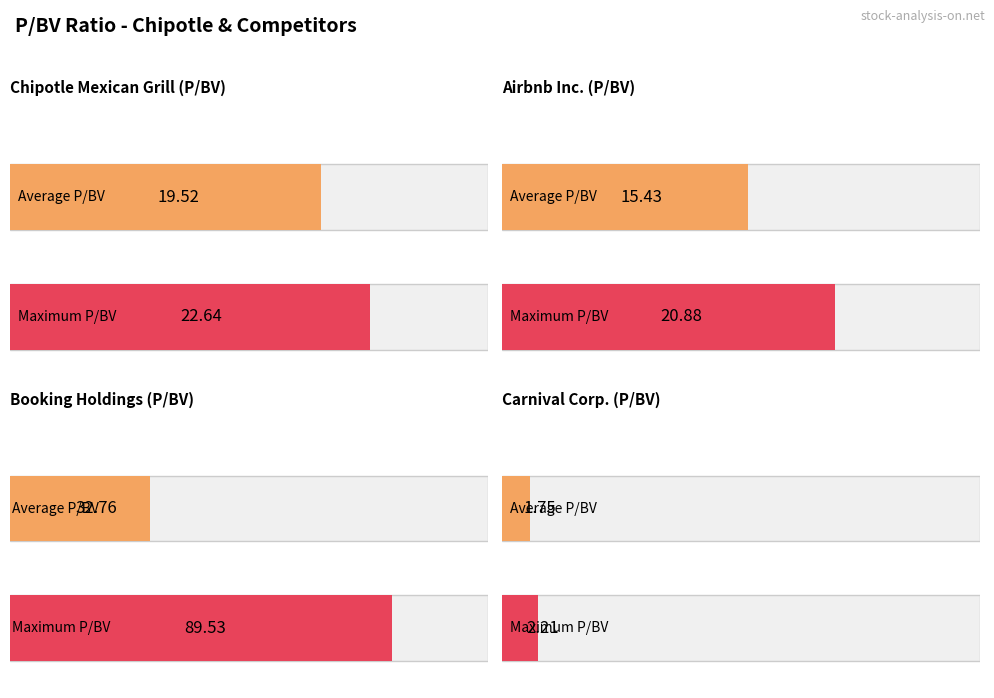

What is the maximum value shown in the chart?

89.5